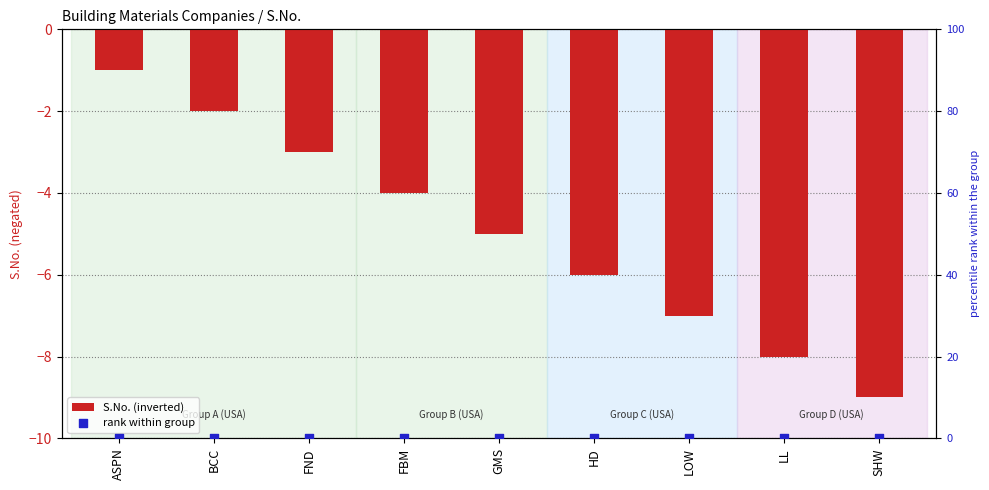

Which series reaches the minimum Y coordinate?

S.No. (inverted)